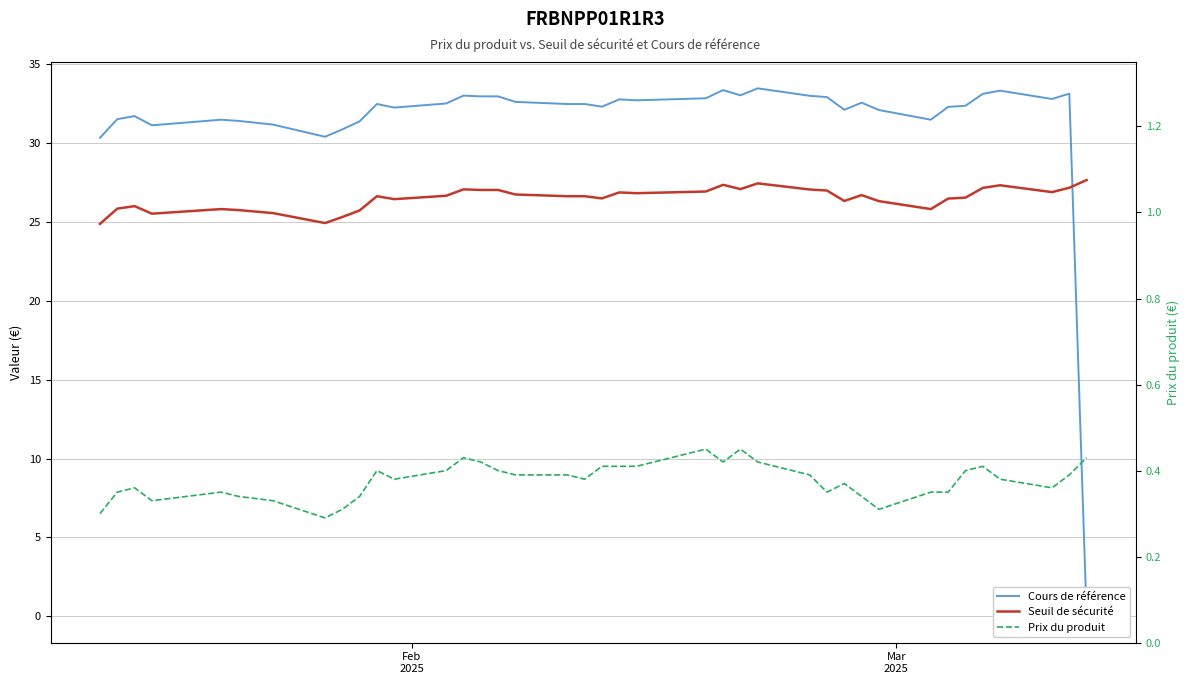

Reading left to right, extract all data points from this chart.

Cours de référence: 30.4	31.5	31.7	31.1	31.5	31.4	31.2	30.4	30.9	31.4	32.5	32.3	32.5	33.0	33.0	33.0	32.6	32.5	32.5	32.3	32.8	32.7	32.9	33.4	33.0	33.5	33.0	32.9	32.1	32.6	32.1	31.5	32.3	32.4	33.1	33.3	32.8	33.1	0.0
Seuil de sécurité: 24.9	25.9	26.0	25.5	25.8	25.8	25.6	24.9	25.3	25.7	26.6	26.5	26.7	27.1	27.0	27.0	26.8	26.6	26.6	26.5	26.9	26.8	26.9	27.4	27.1	27.5	27.1	27.0	26.3	26.7	26.3	25.8	26.5	26.6	27.2	27.3	26.9	27.2	27.7
Prix du produit: 0.3	0.3	0.4	0.3	0.3	0.3	0.3	0.3	0.3	0.3	0.4	0.4	0.4	0.4	0.4	0.4	0.4	0.4	0.4	0.4	0.4	0.4	0.5	0.4	0.5	0.4	0.4	0.3	0.4	0.3	0.3	0.3	0.3	0.4	0.4	0.4	0.4	0.4	0.4